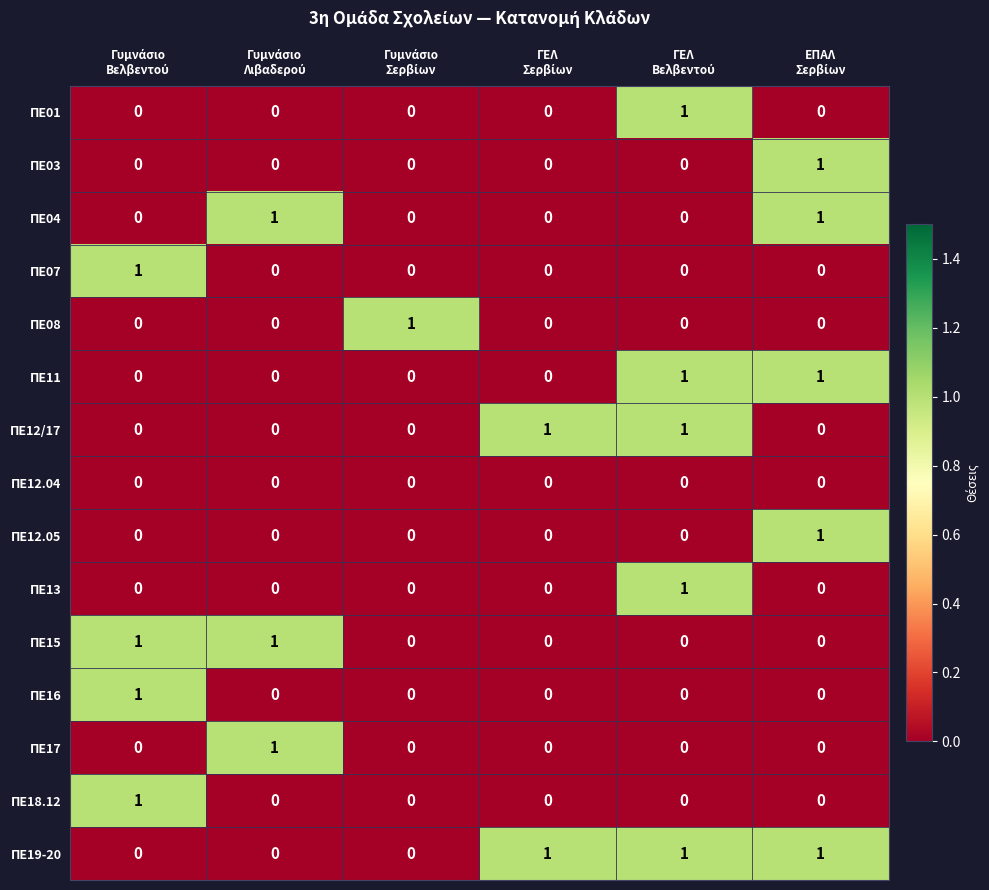

At how many categories does at least one series exceed 0?

6